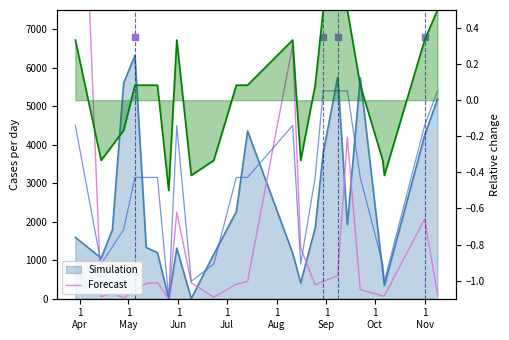

The Pořadí ×18 series shows 607 at 1
Oct. True or false?

False